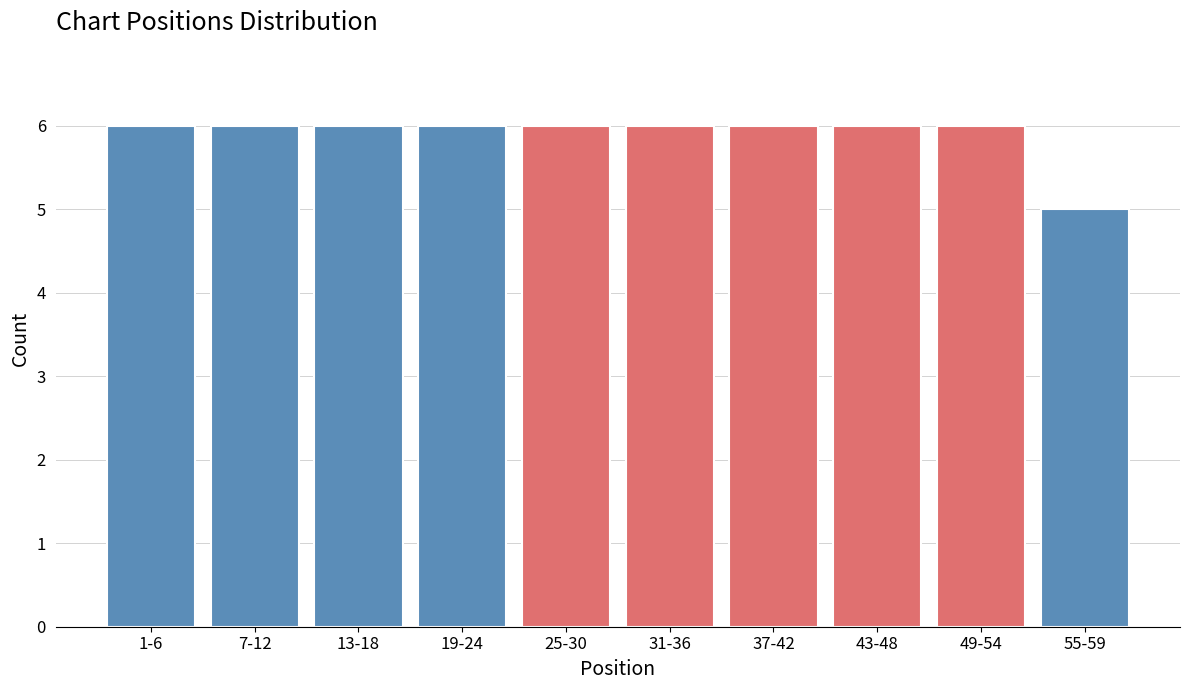

Reading right to left, what are all the values shown in this chart?

5	6	6	6	6	6	6	6	6	6